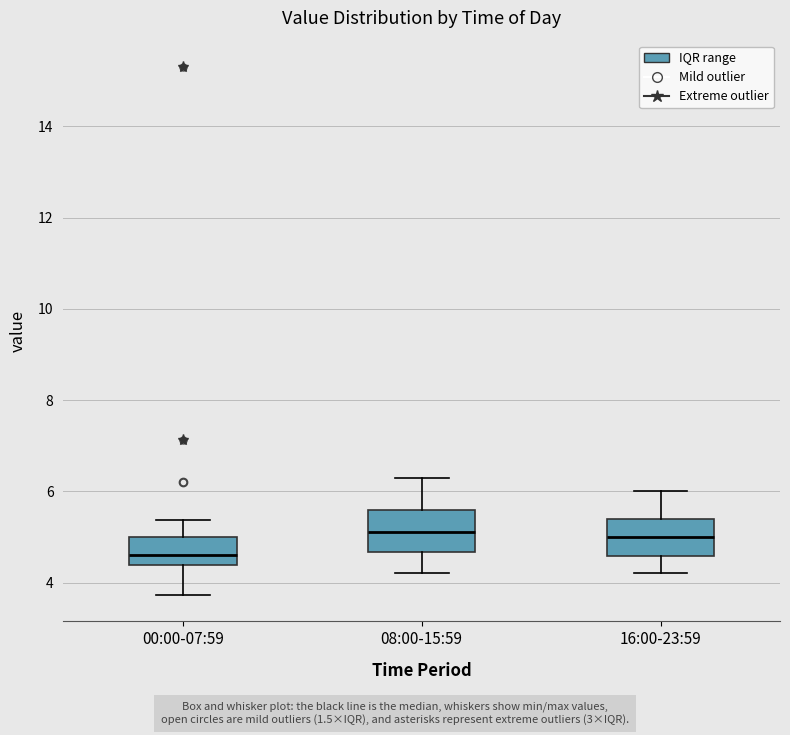

Reading left to right, read every box against the y-axis: the position of its median line, the range the box covers, and the ends of its whiskers. The values are not printed on the chart, so give them approximately, as read against the axis.

00:00-07:59: median 4.6, box 4.4 to 5.0, whiskers 3.8 to 5.4
08:00-15:59: median 5.2, box 4.6 to 5.6, whiskers 4.2 to 6.4
16:00-23:59: median 5.0, box 4.6 to 5.4, whiskers 4.2 to 6.0